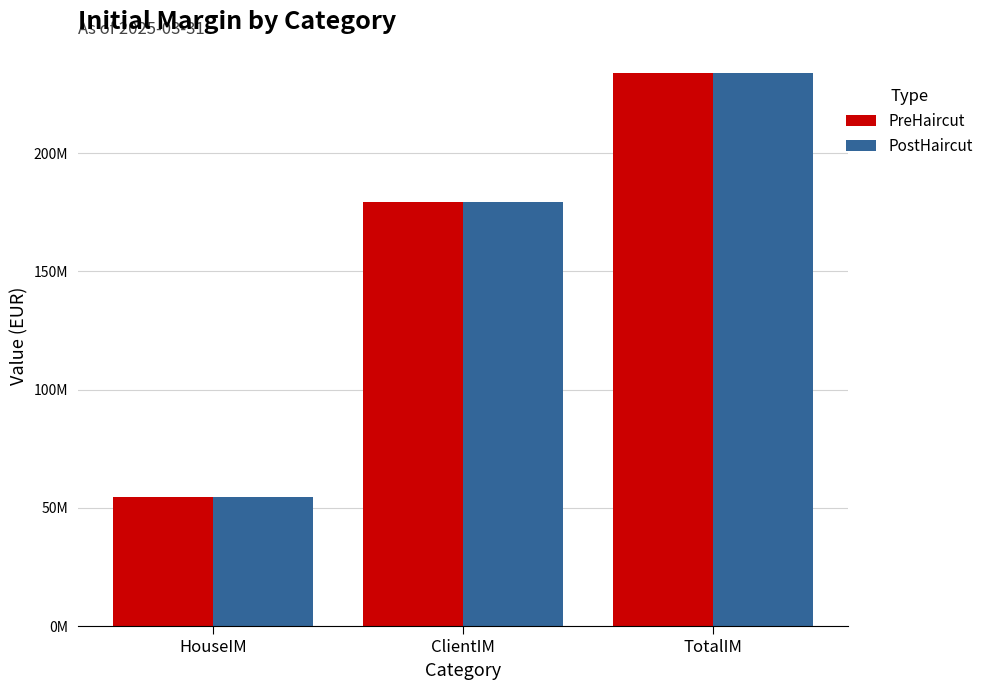

True or false: PreHaircut has a value of 179162967.4 at ClientIM.

True